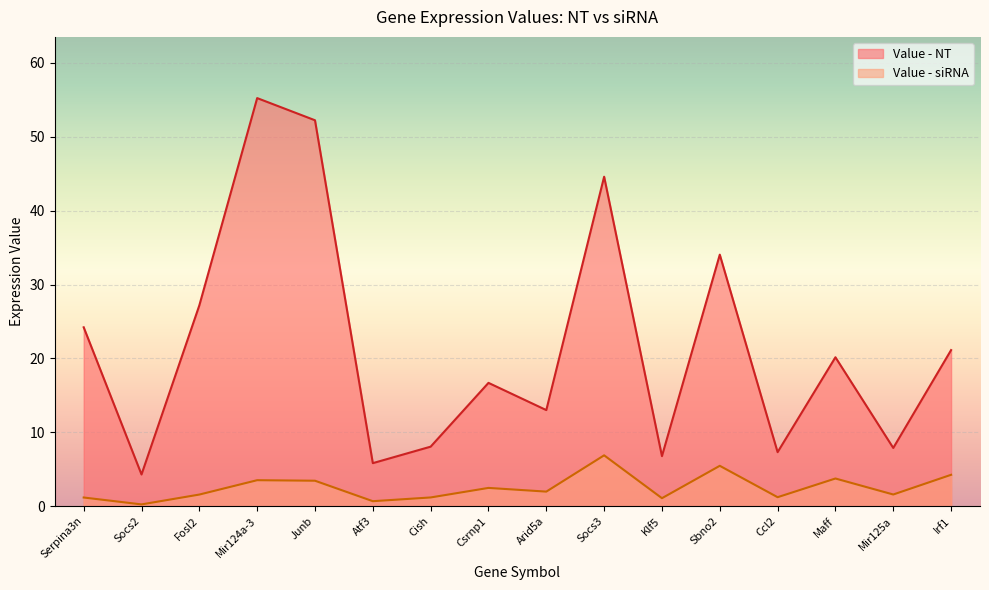

The value of Value - NT at Serpina3n is 36.3. True or false?

False